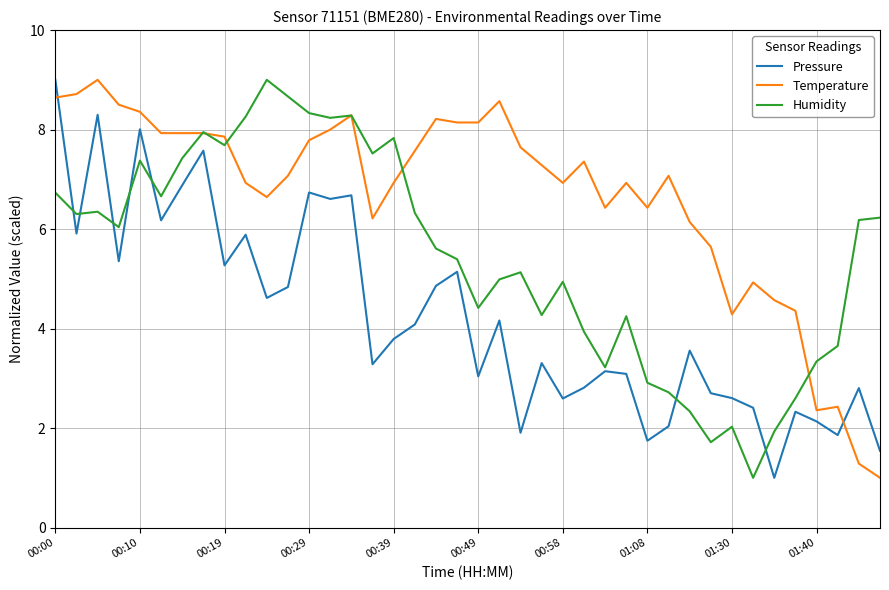

Which series has the largest total across all categories?

Temperature